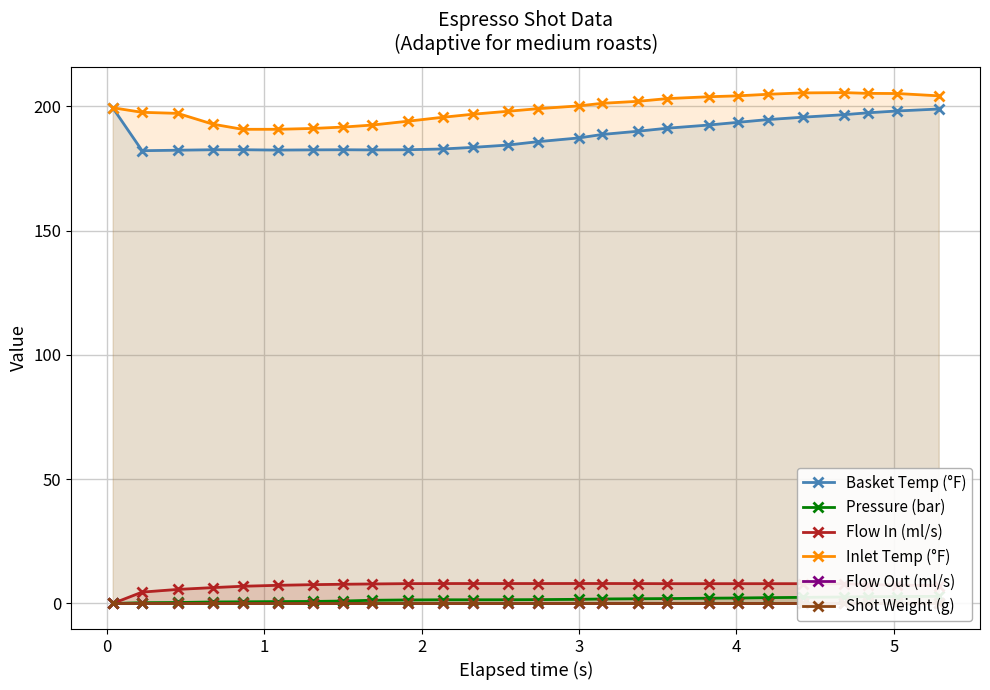

What is the value of the Basket Temp (°F) point at the 5th from the left?

182.5